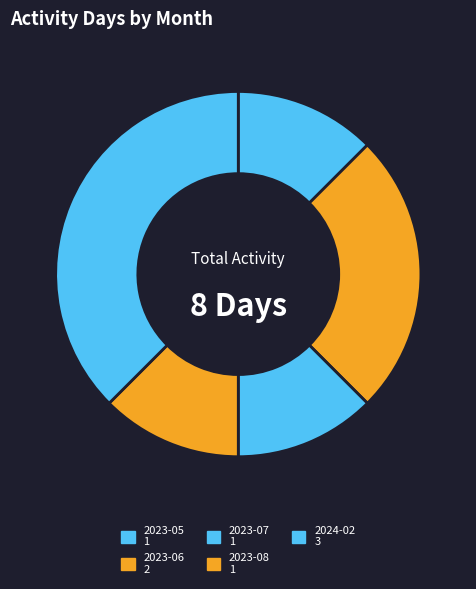

To the nearest percent, what is the difference between the largest and smallest slice percentages?

25%